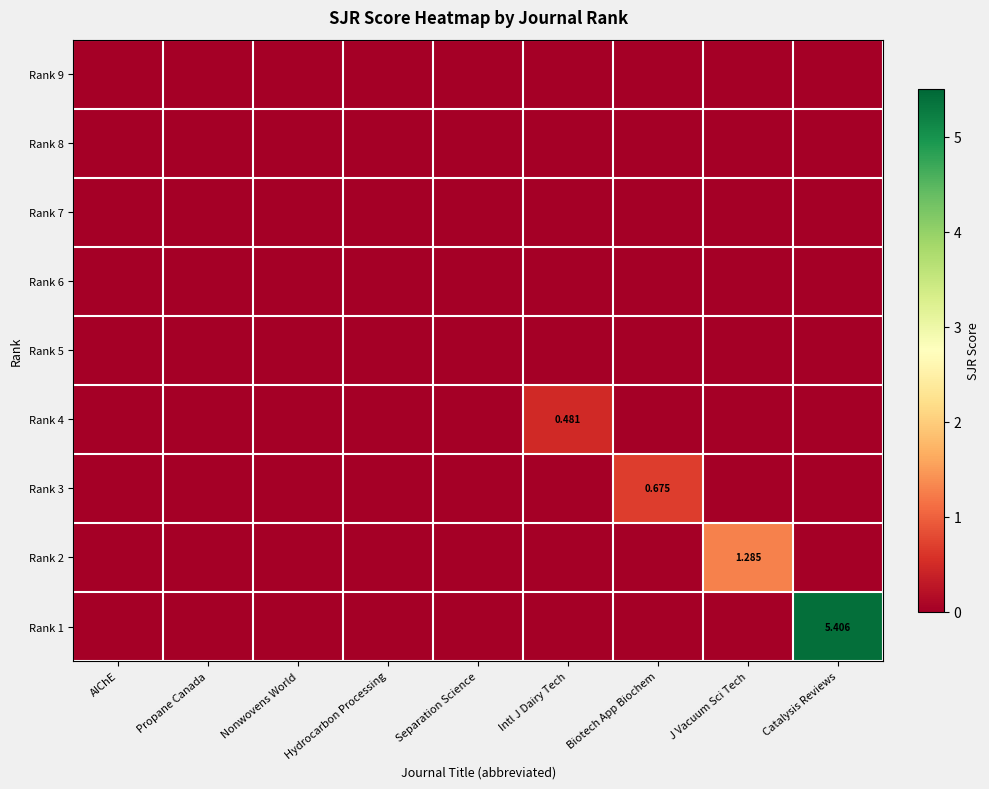

At Separation Science, list the series in order from smallest to largest.

Rank 9, Rank 8, Rank 7, Rank 6, Rank 5, Rank 4, Rank 3, Rank 2, Rank 1